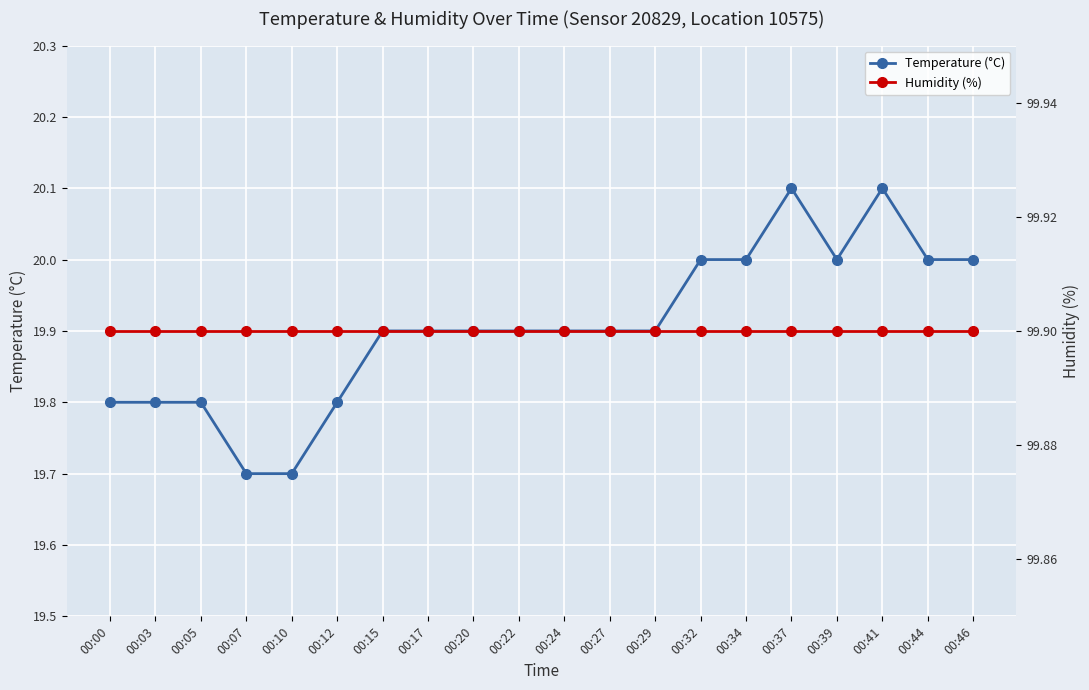

What are all the series names shown in the legend?

Temperature (°C), Humidity (%)